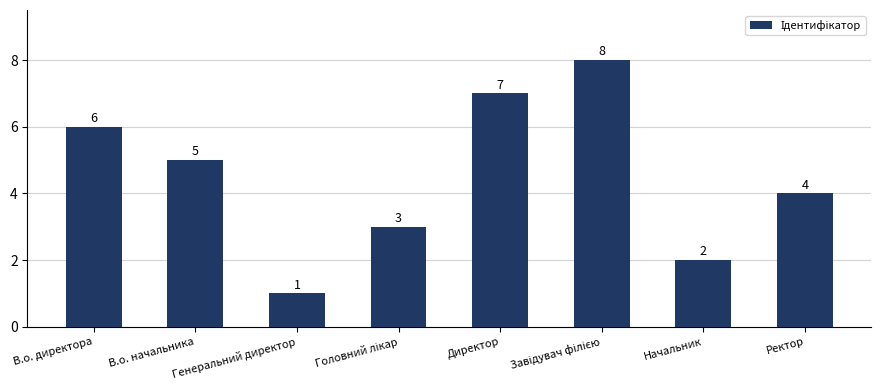

True or false: the data shows 1 at Генеральний директор.

True